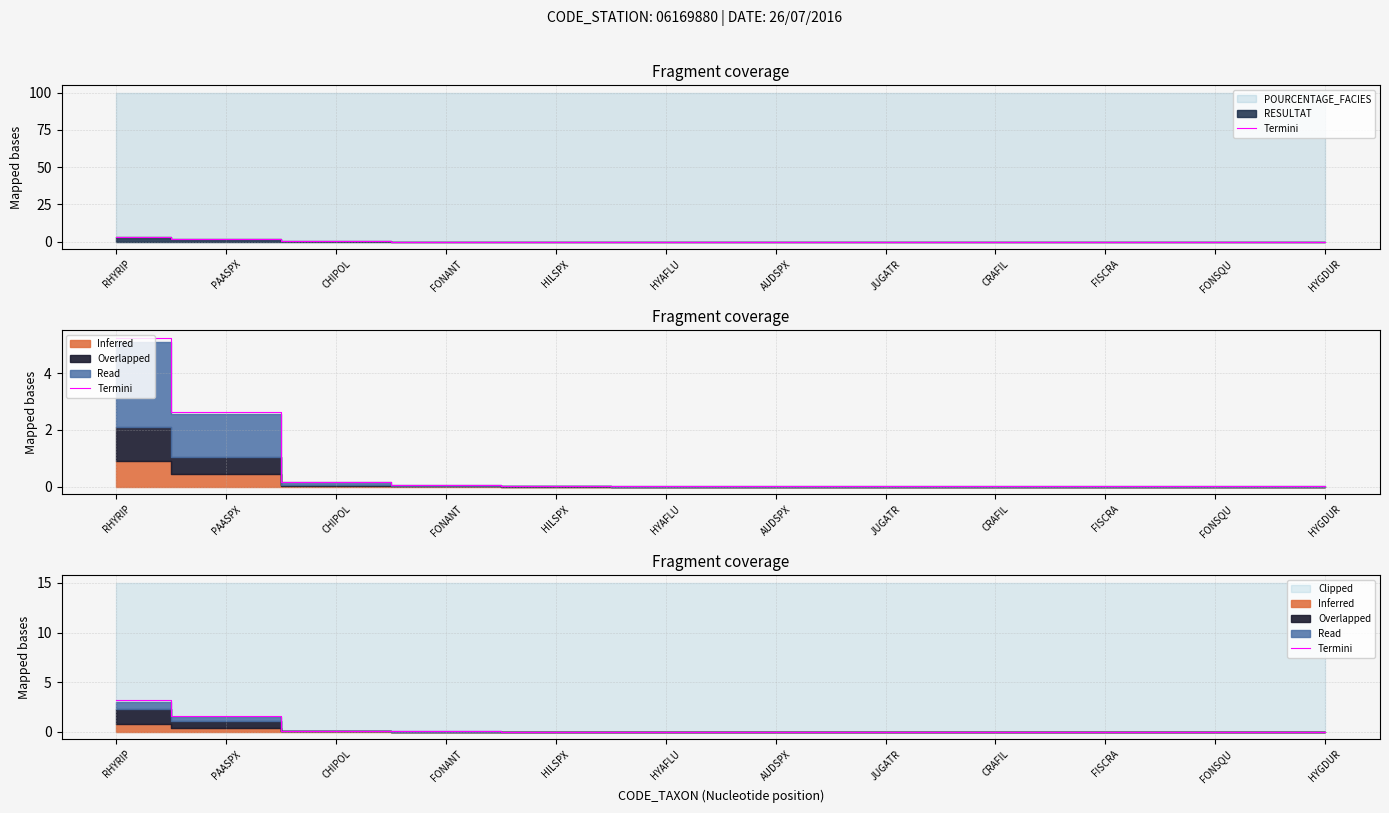

What is the sum of the values at FISCRA and PAASPX?

1.6